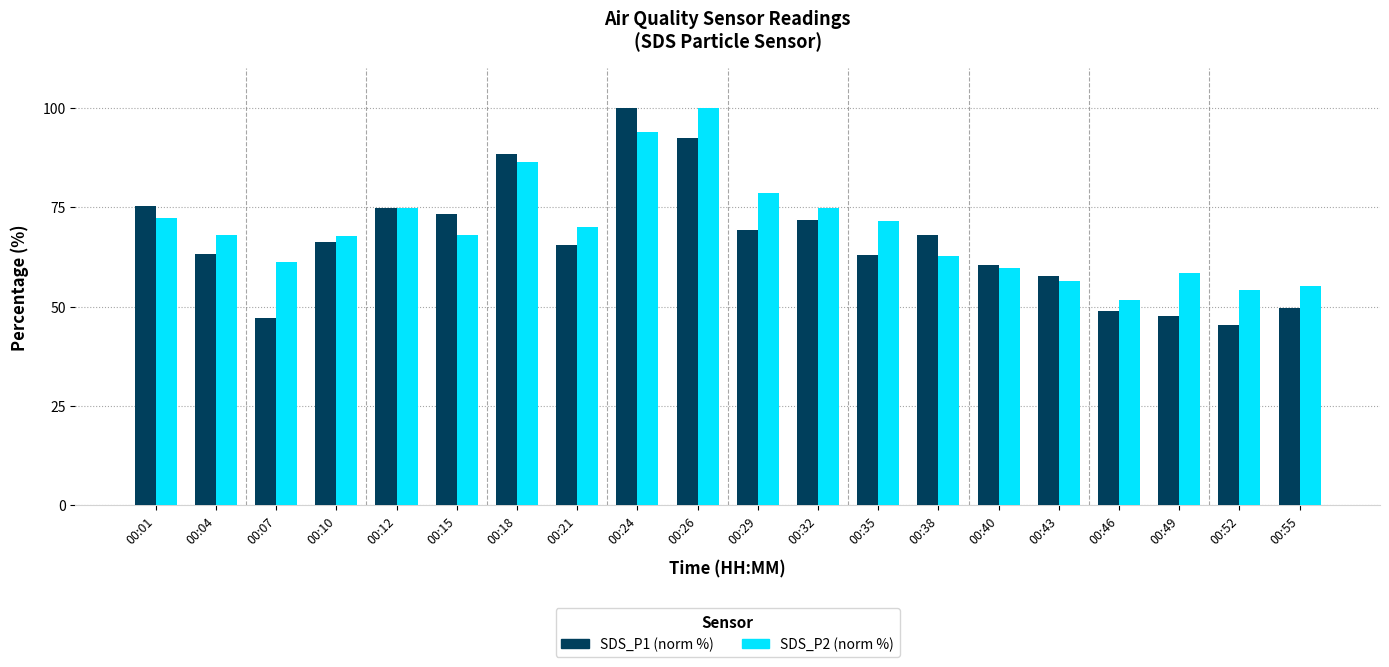

Is it true that SDS_P1 (norm %) equals 63.3 at 00:04?

True